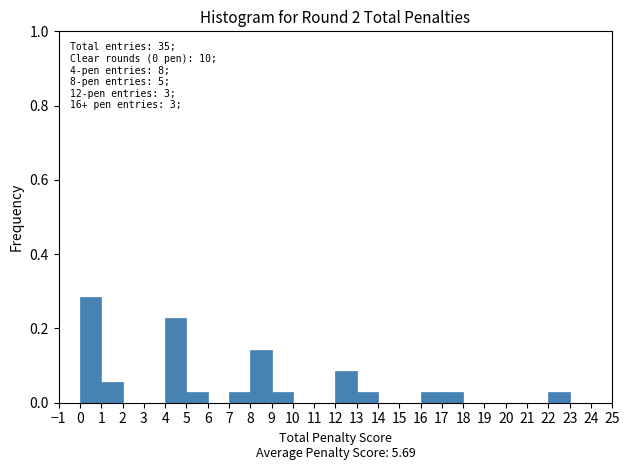

Over which range of the x-axis is the bar tallest?

0 to 1